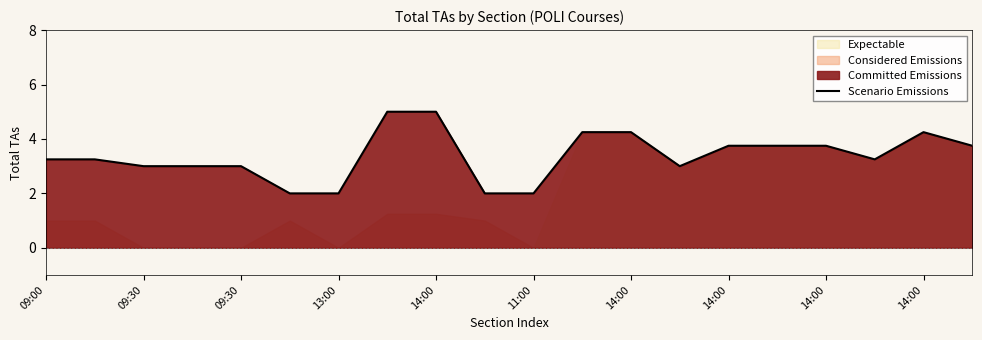

What is the sum of the values at 19 and 09:00?

7.0